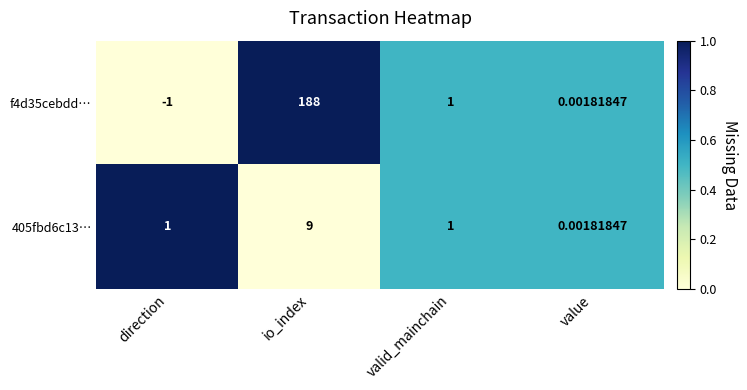

At which label does 405fbd6c13… reach its minimum?

value